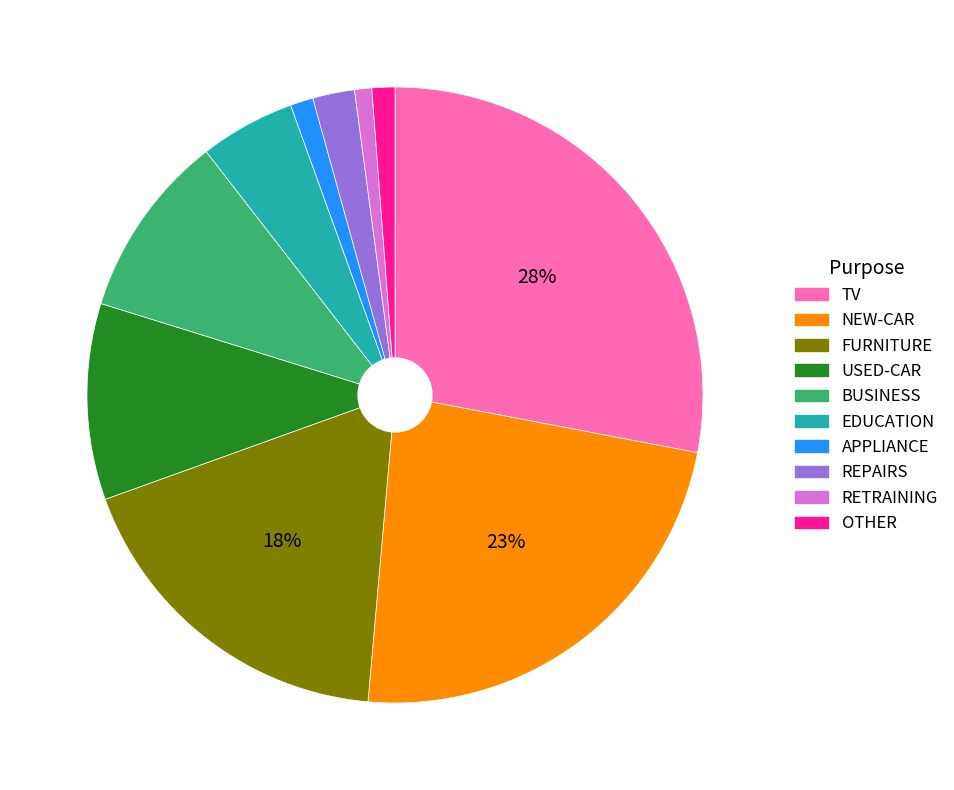

What percentage is the OTHER slice, to the nearest percent?

1%